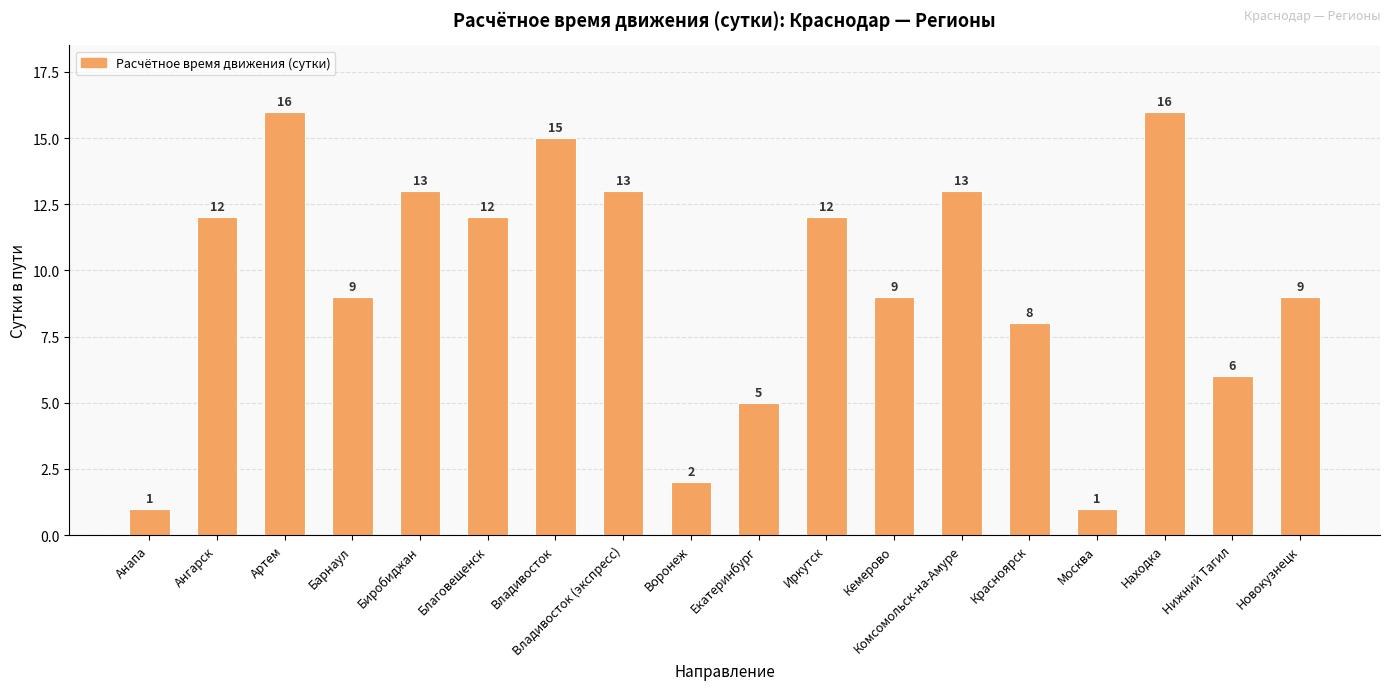

What is the change in value from Владивосток (экспресс) to Красноярск?

-5